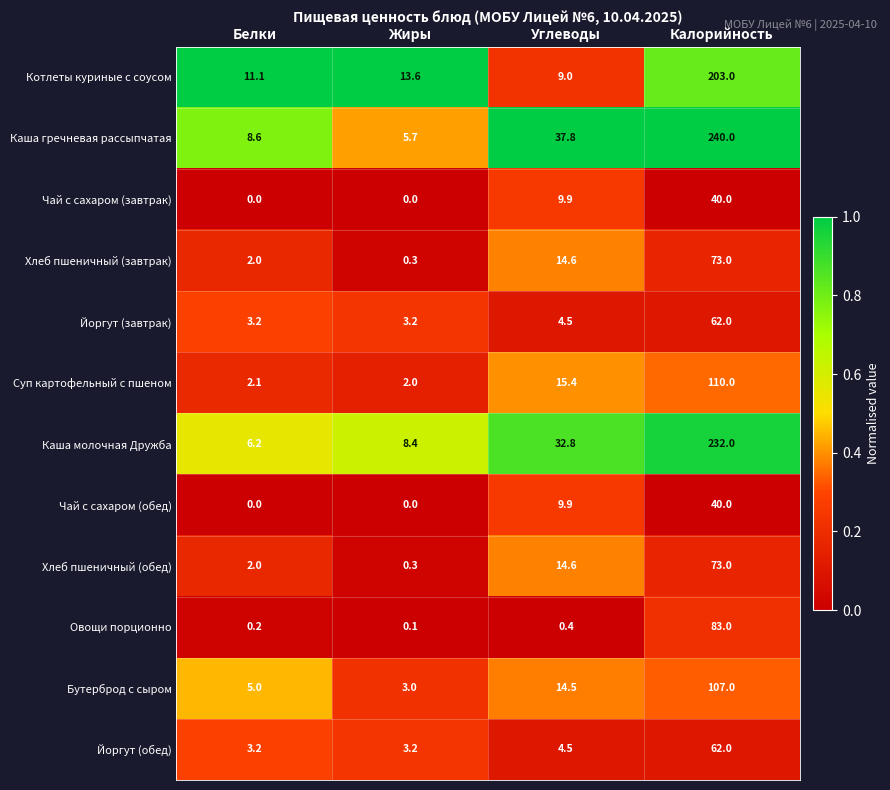

At how many categories does at least one series exceed 0?

4